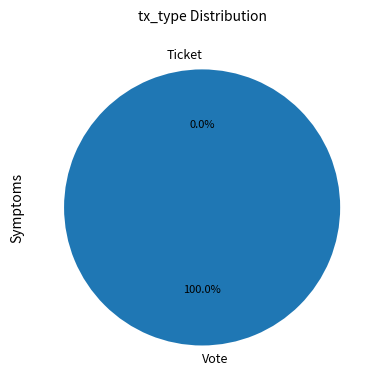

Which category has the biggest portion of the pie?

Vote